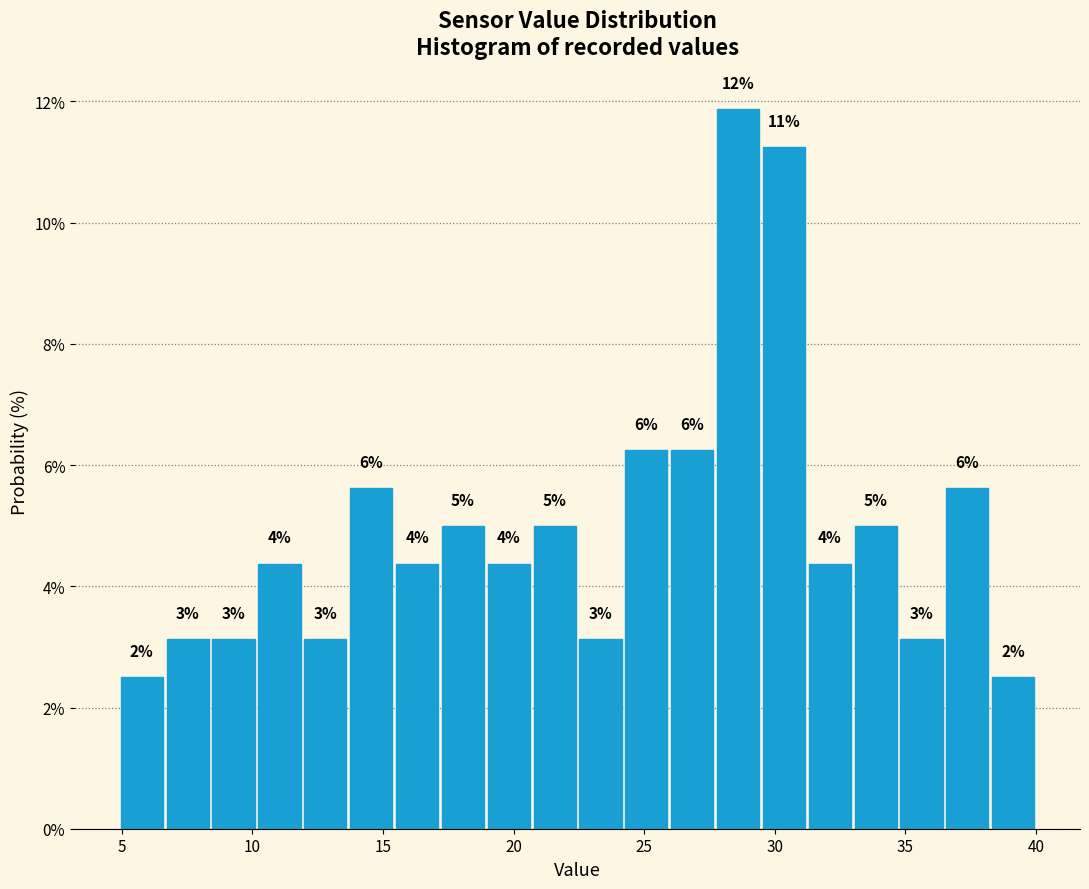

Around what value on the x-axis is the tallest bar? Give the approximate position of its centre, as read against the axis.

28.5